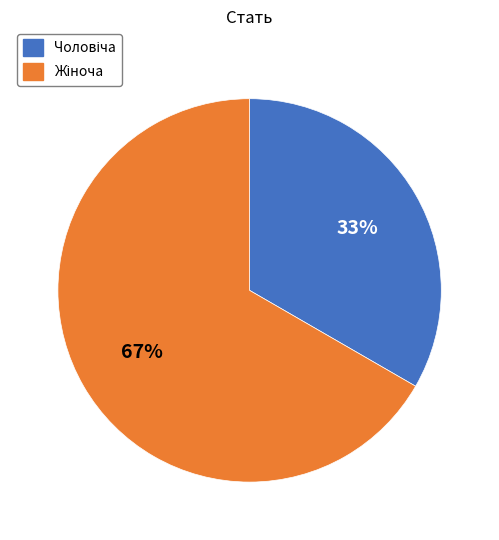

To the nearest percent, what is the average slice percentage?

50%